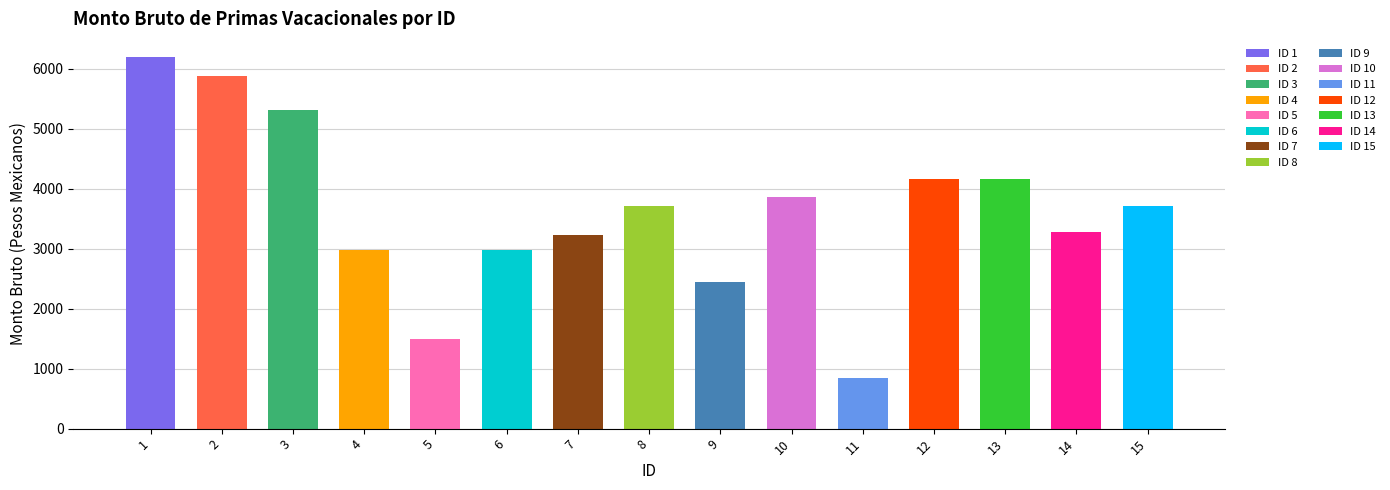

What is the average value?

3614.3